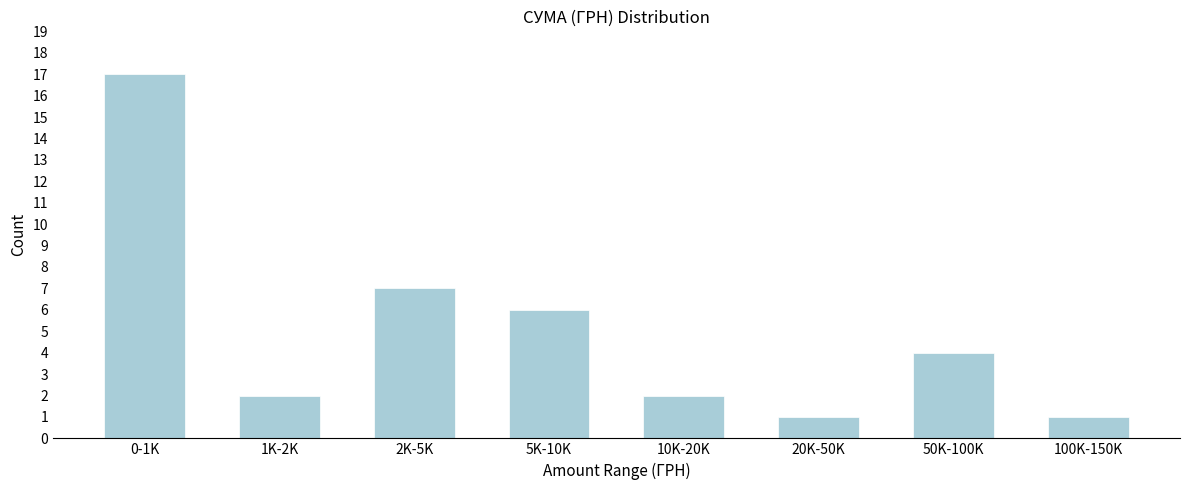

Reading left to right, extract all data points from this chart.

17	2	7	6	2	1	4	1